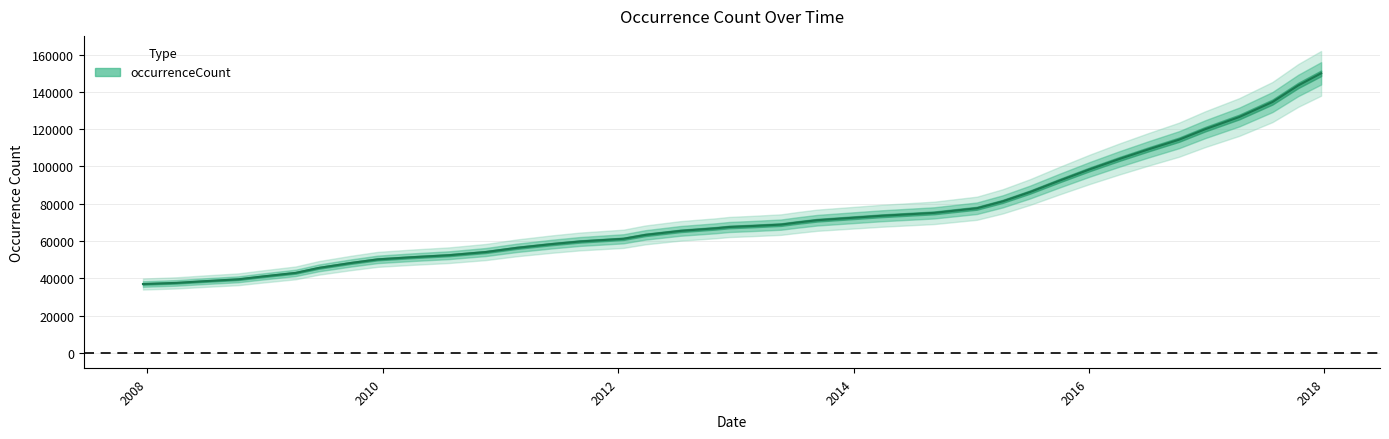

True or false: the data has more than 0 interior local peaks.

False